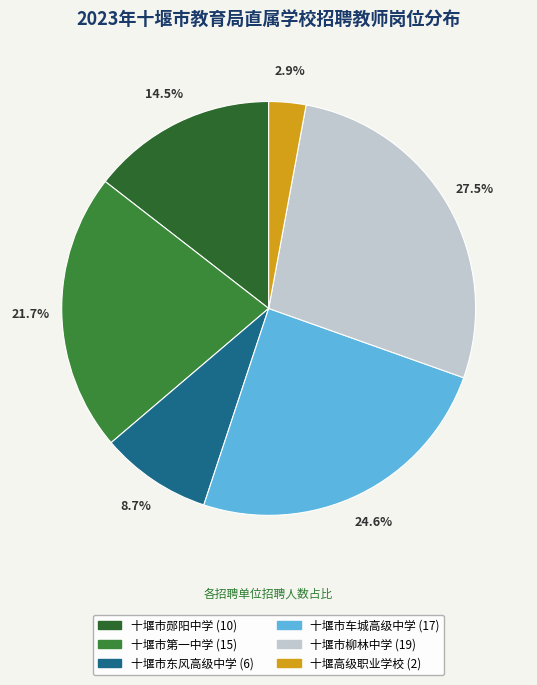

To the nearest percent, what is the difference between the 十堰市郧阳中学 and 十堰市东风高级中学 slice percentages?

6%